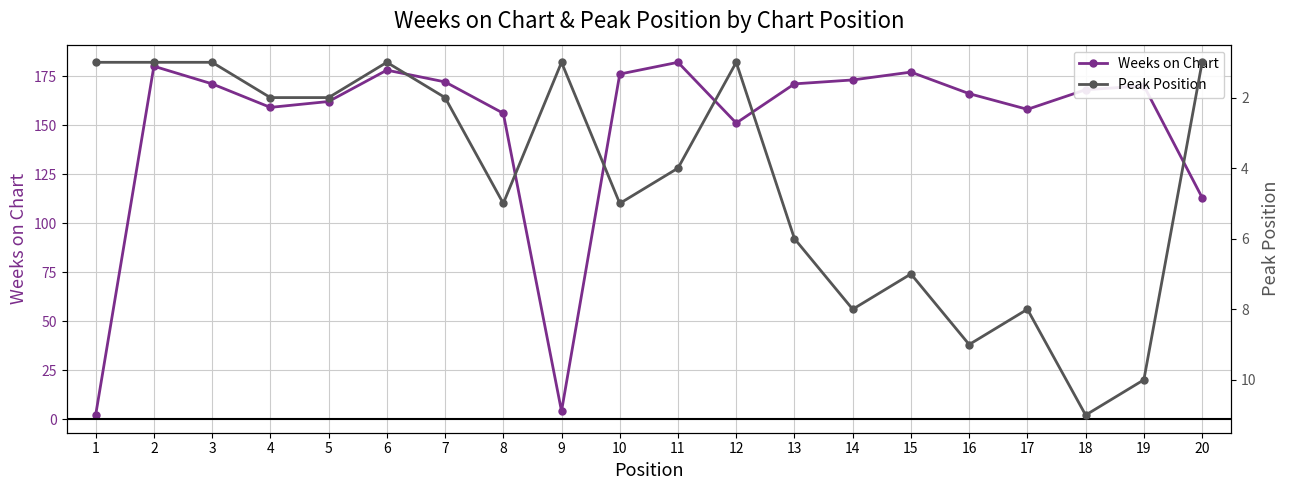

The Weeks on Chart series shows 158 at 17. True or false?

True